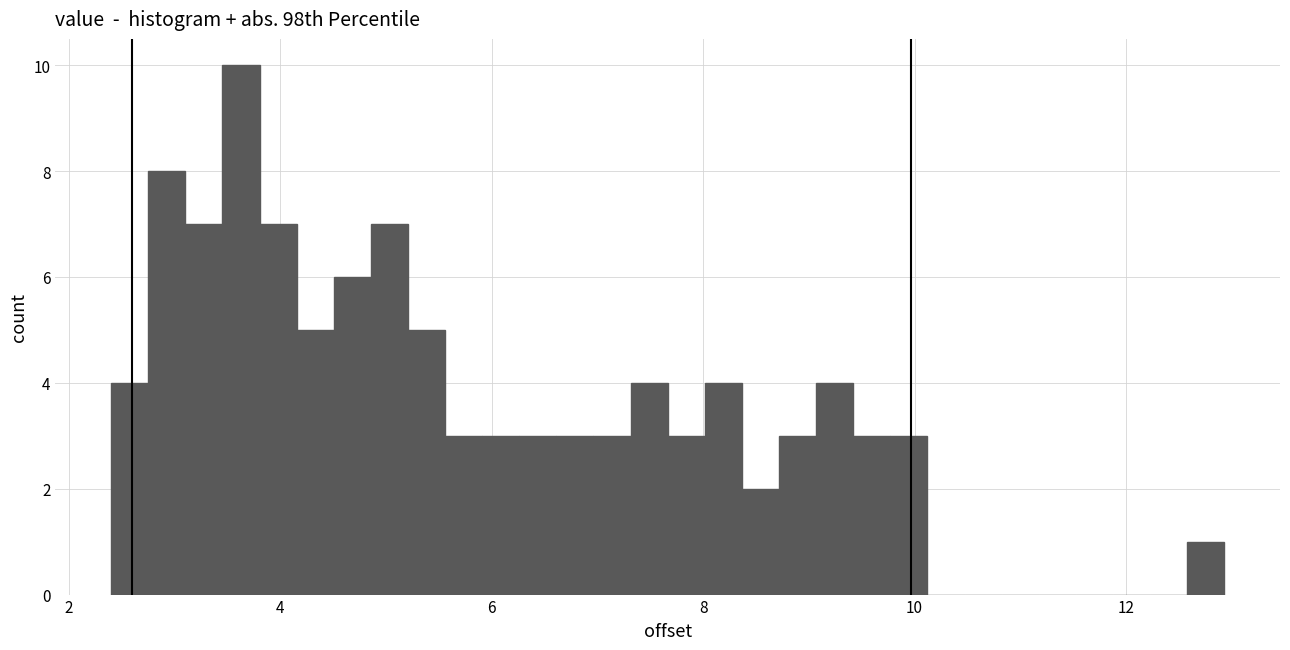

Around what value on the x-axis is the tallest bar? Give the approximate position of its centre, as read against the axis.

3.6